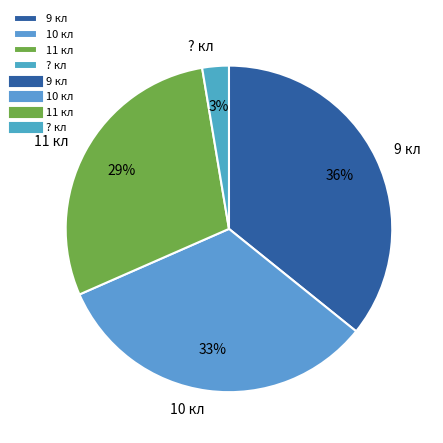

Which category has the biggest portion of the pie?

9